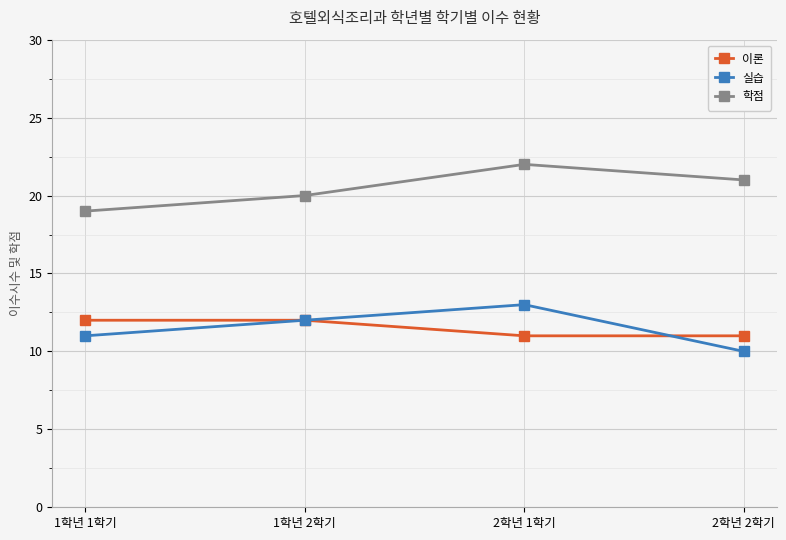

Rank the series by their maximum value, from highest to lowest.

학점, 실습, 이론